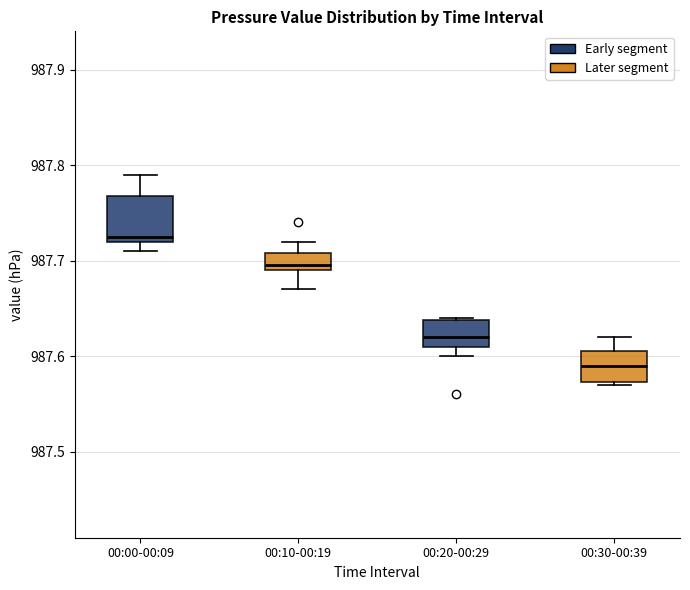

Which box's median line is the lowest?

00:30-00:39